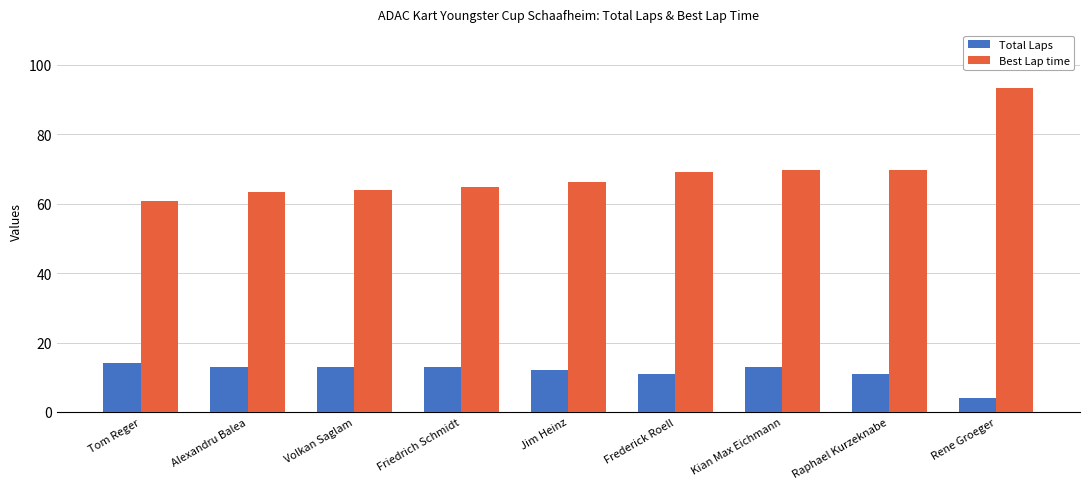

The value of Best Lap time at Frederick Roell is 114.6. True or false?

False